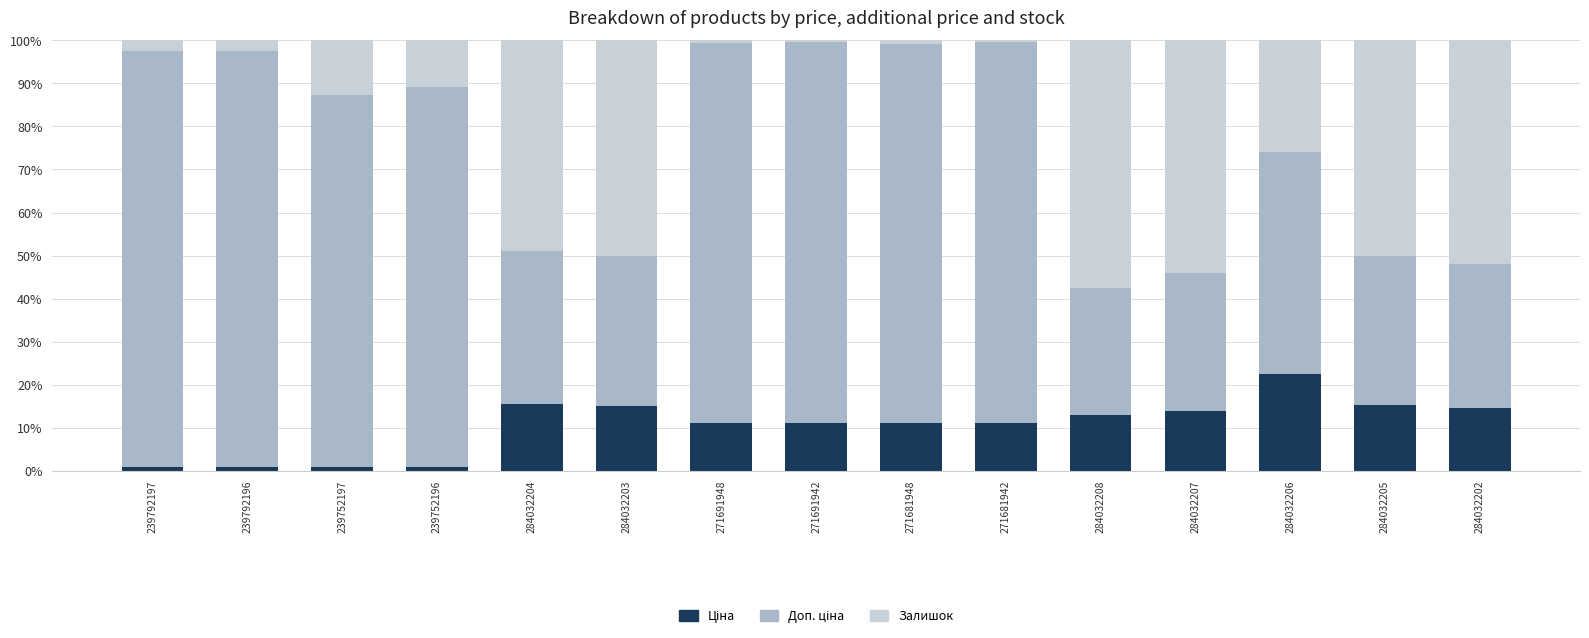

What is the total value across all series at 284032202?

100.0